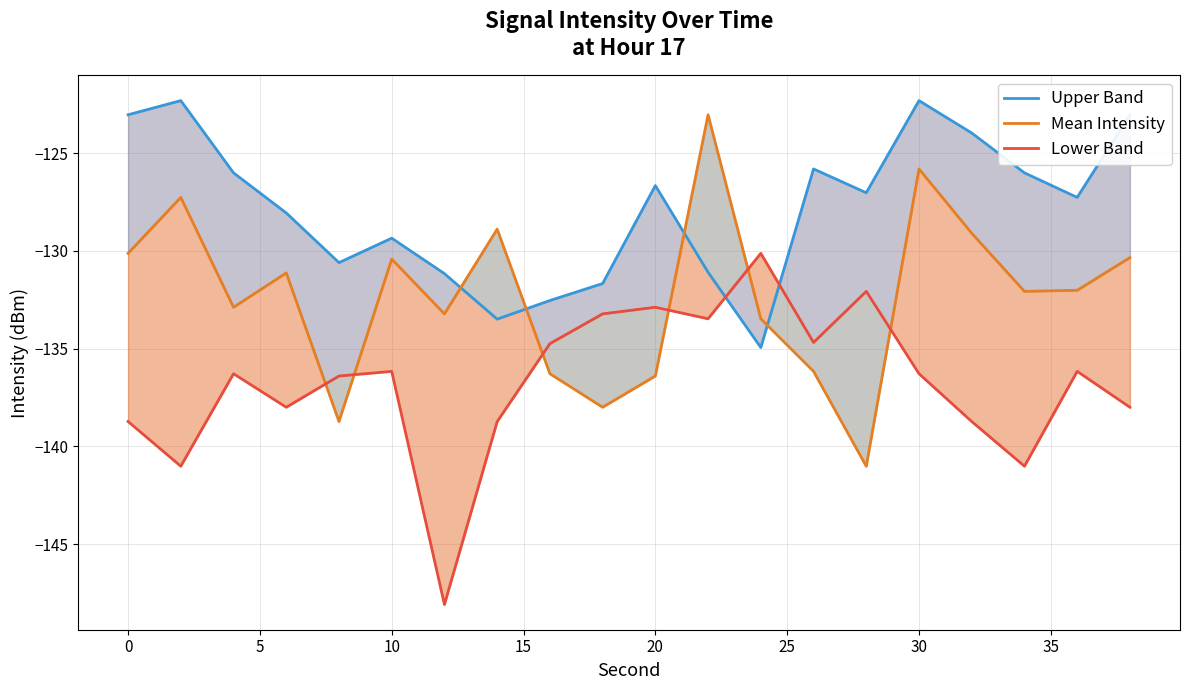

In Mean Intensity, how many points are lower than both neighbors (excluding endpoints)?

6